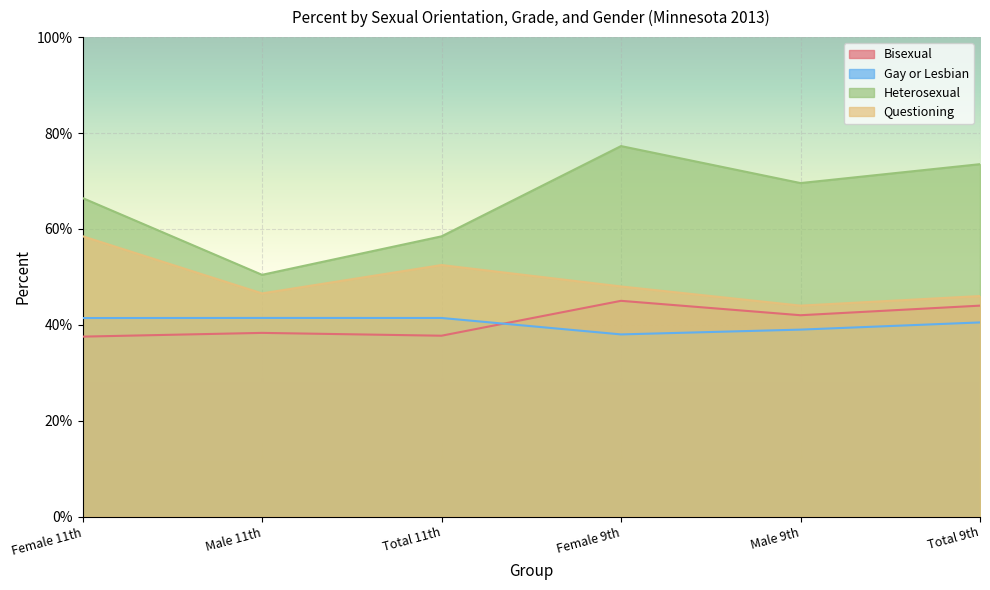

Reading left to right, extract all data points from this chart.

Bisexual: 0.4	0.4	0.4	0.5	0.4	0.4
Gay or Lesbian: 0.4	0.4	0.4	0.4	0.4	0.4
Heterosexual: 0.7	0.5	0.6	0.8	0.7	0.7
Questioning: 0.6	0.5	0.5	0.5	0.4	0.5